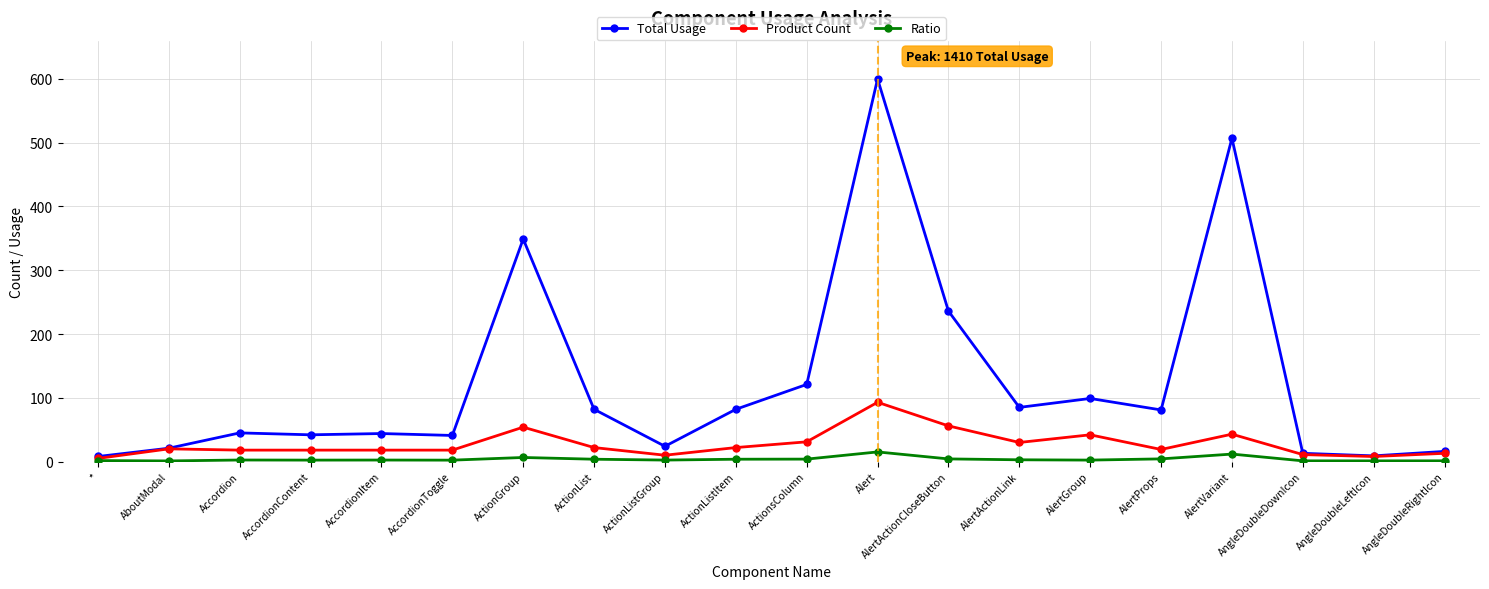

Which series has the largest range (max minus min)?

Total Usage